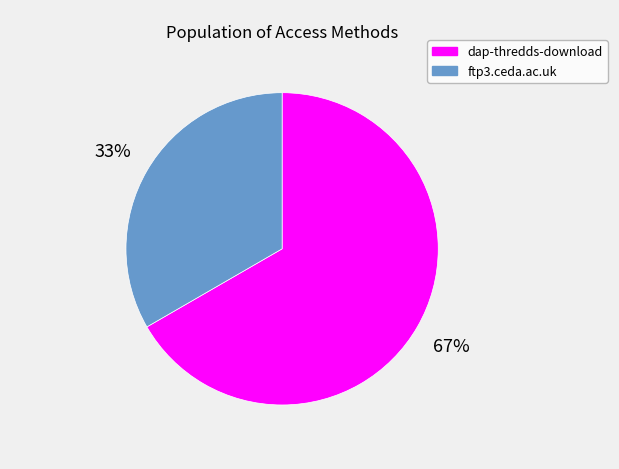

What is the smallest slice in the pie chart?

ftp3.ceda.ac.uk